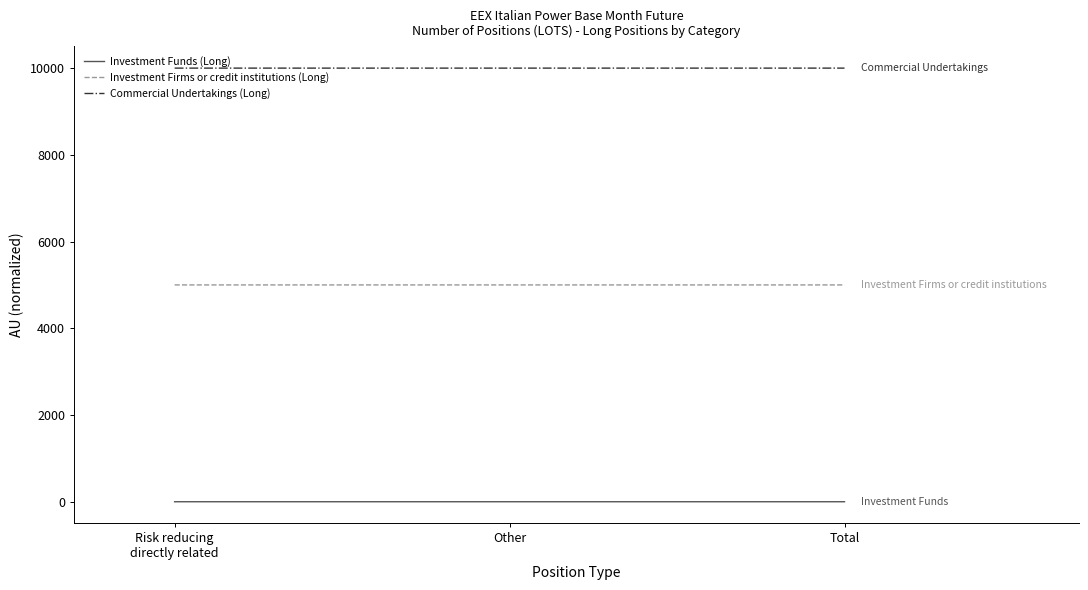

Is it true that Commercial Undertakings (Long) equals 10000.1 at Other?

True